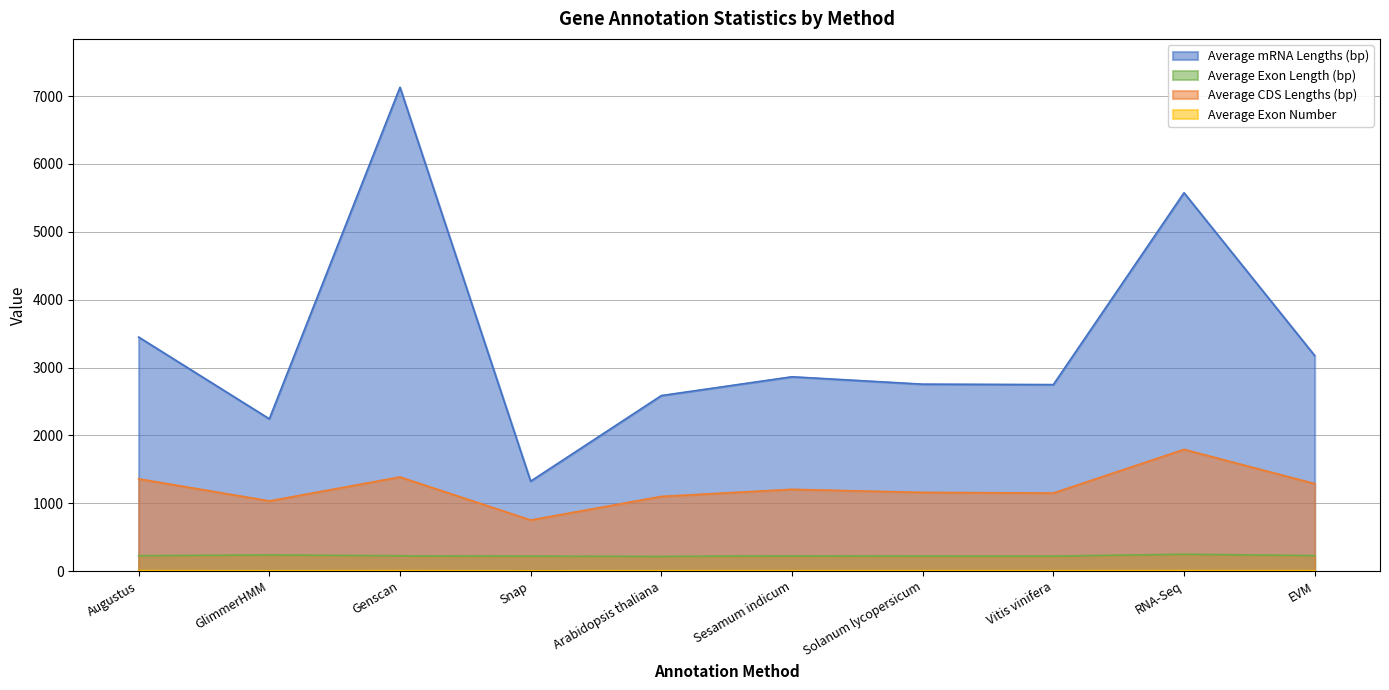

What is the difference between the maximum and minimum values in the Average Exon Number series?

3.8